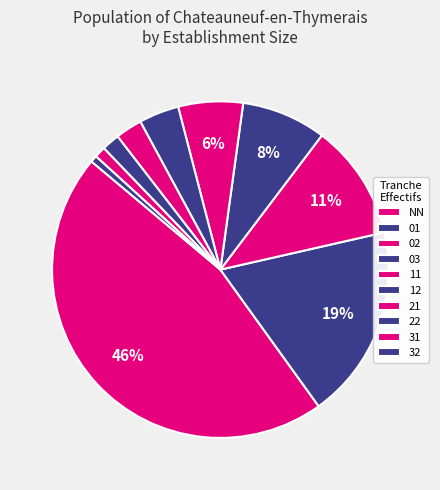

To the nearest percent, what is the average slice percentage?

10%